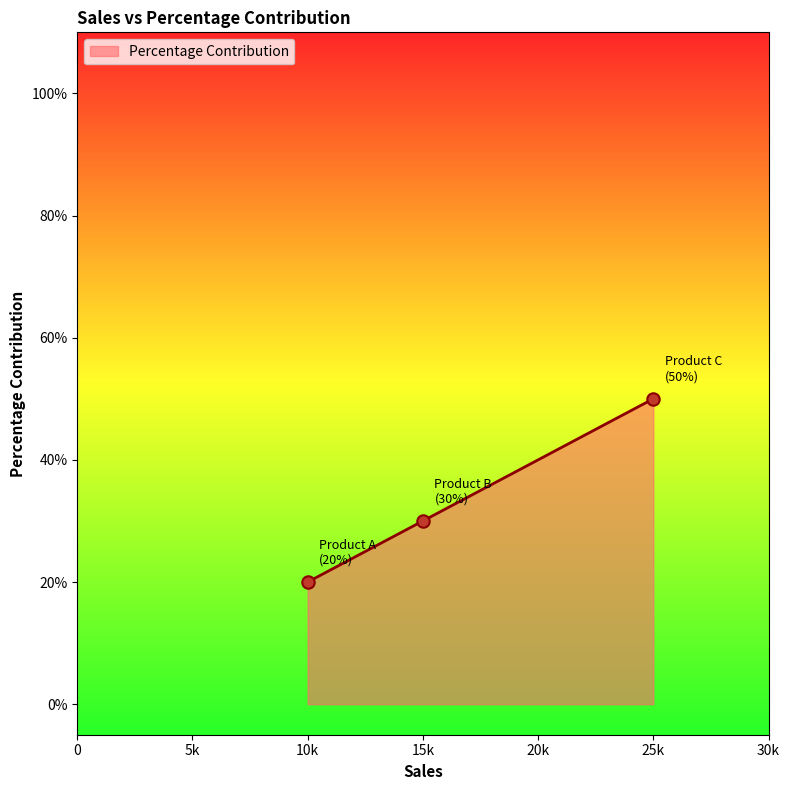

What is the change in value from 15k to 25k?

+0.2